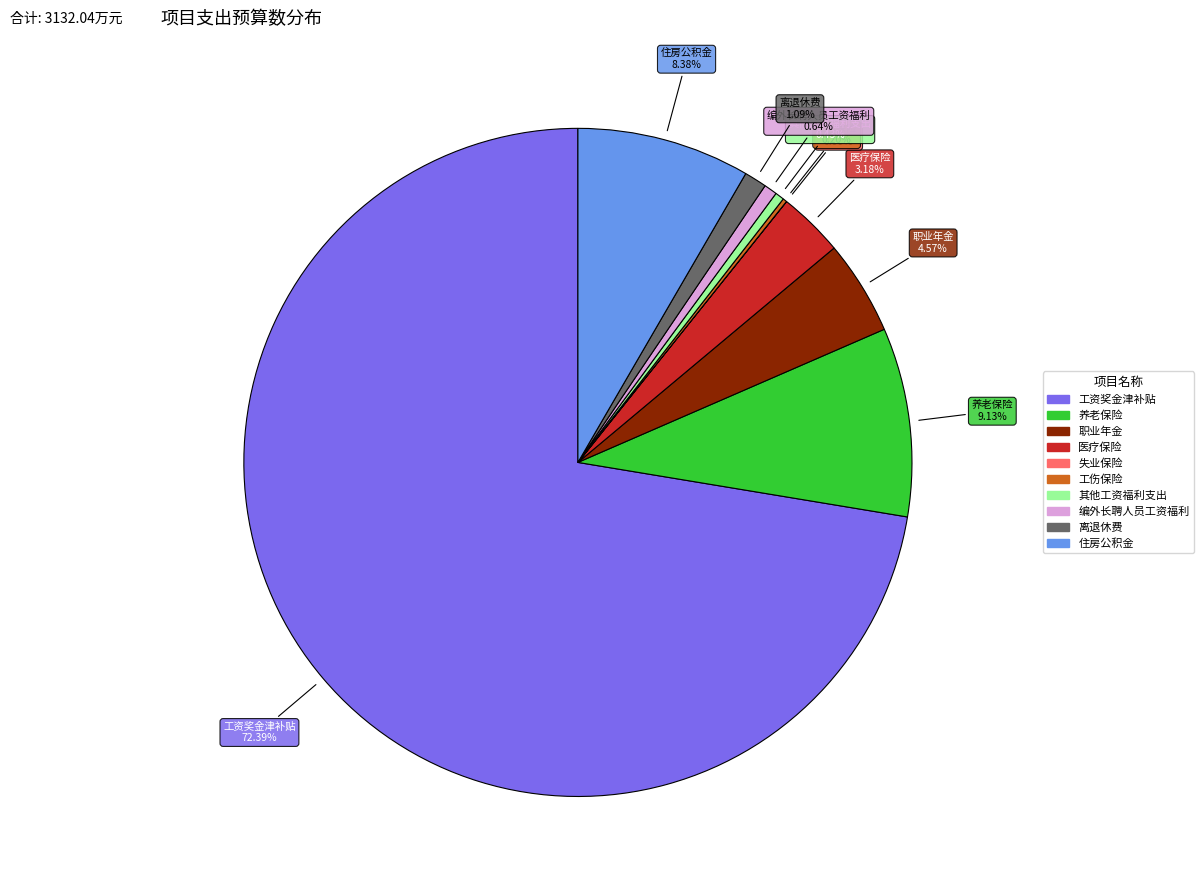

Which has a higher value, 医疗保险 or 离退休费?

医疗保险